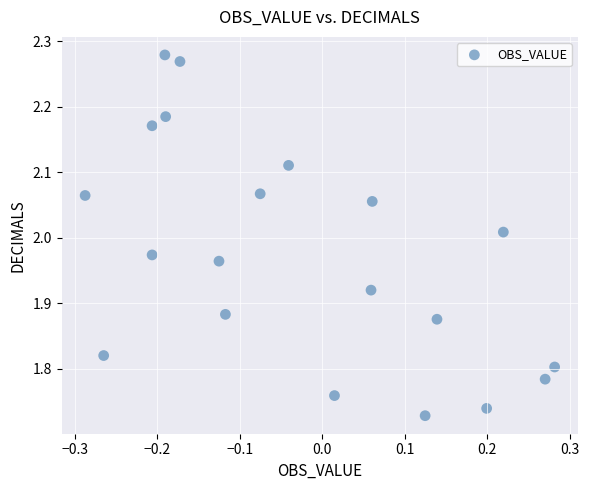

What is the range of Y values (max minus min)?

0.6